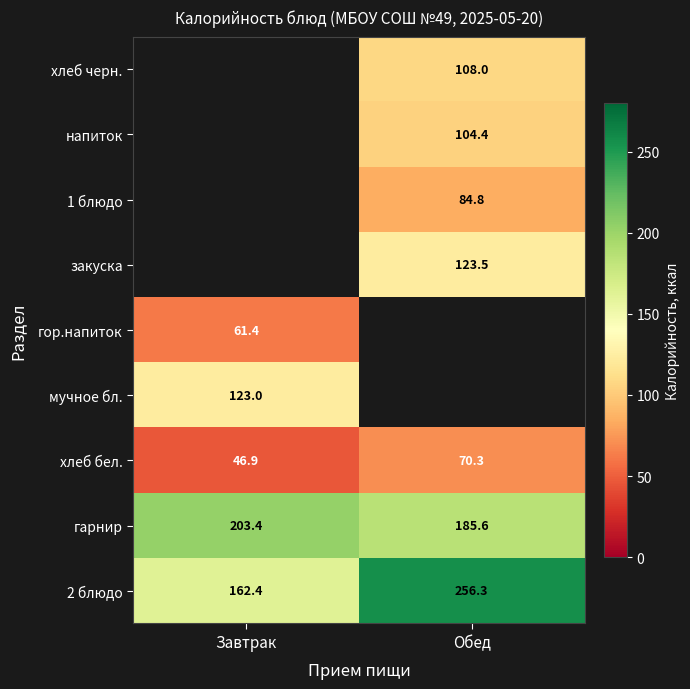

Where does the 2 блюдо series first go above 256?

Обед